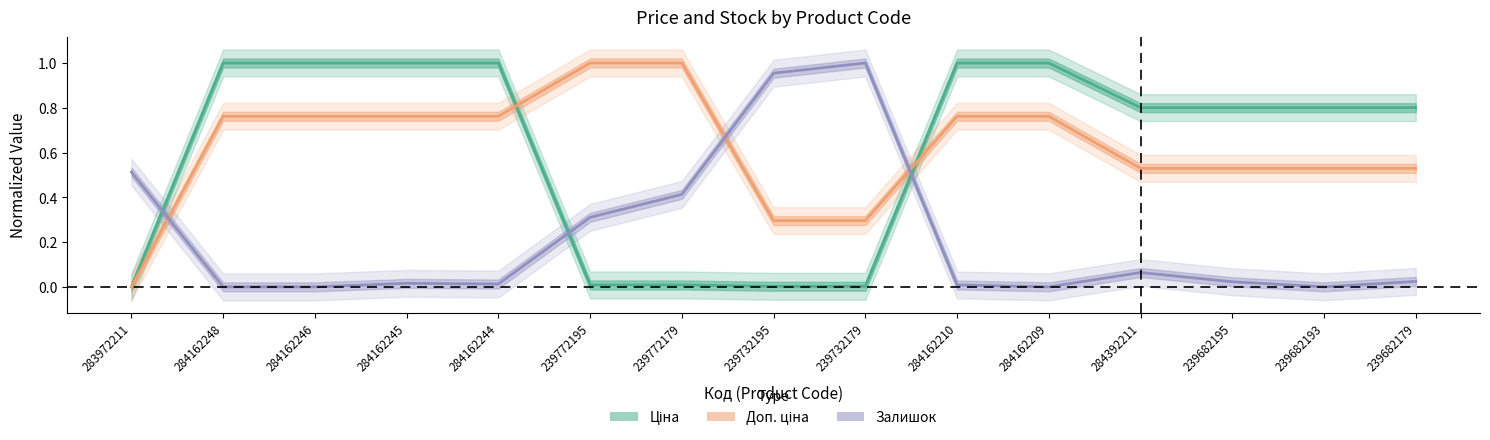

What is the difference between the maximum and minimum values in the Доп. ціна series?

1.0